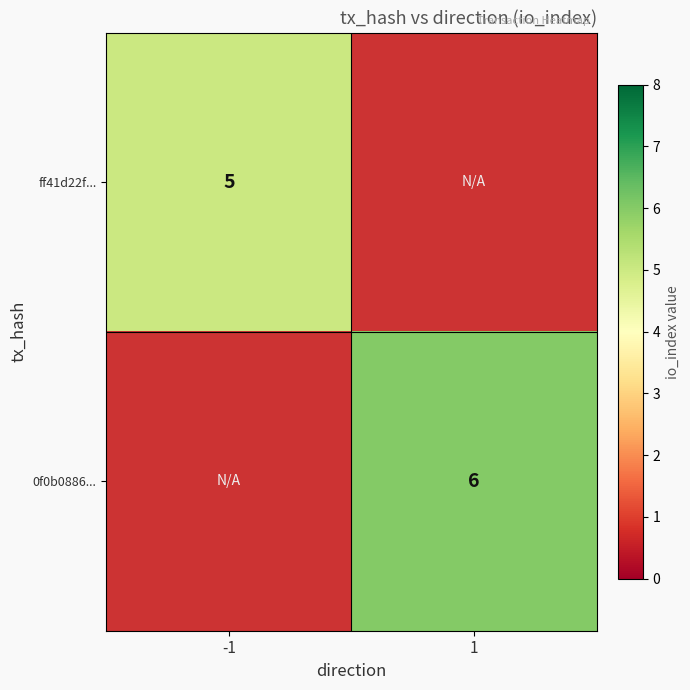

Between -1 and 1, which is larger?

1